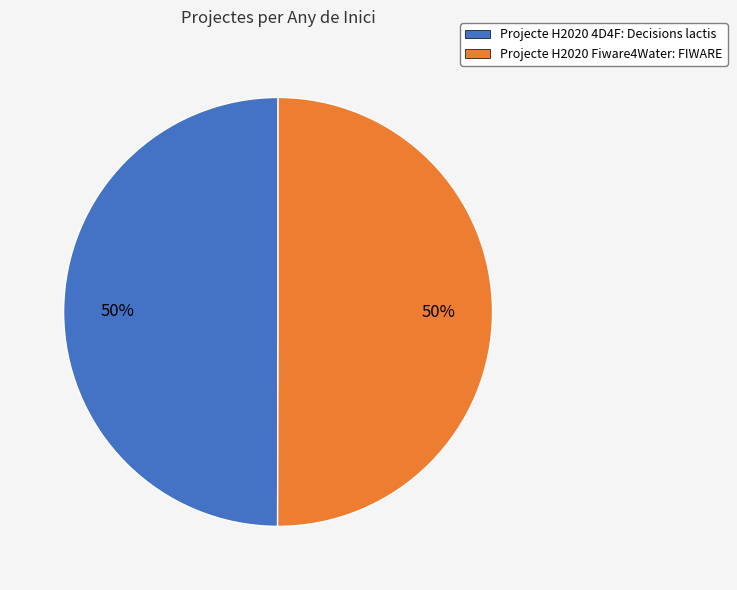

To the nearest percent, what is the combined percentage of Projecte H2020 4D4F: Decisions lactis and Projecte H2020 Fiware4Water: FIWARE?

100%